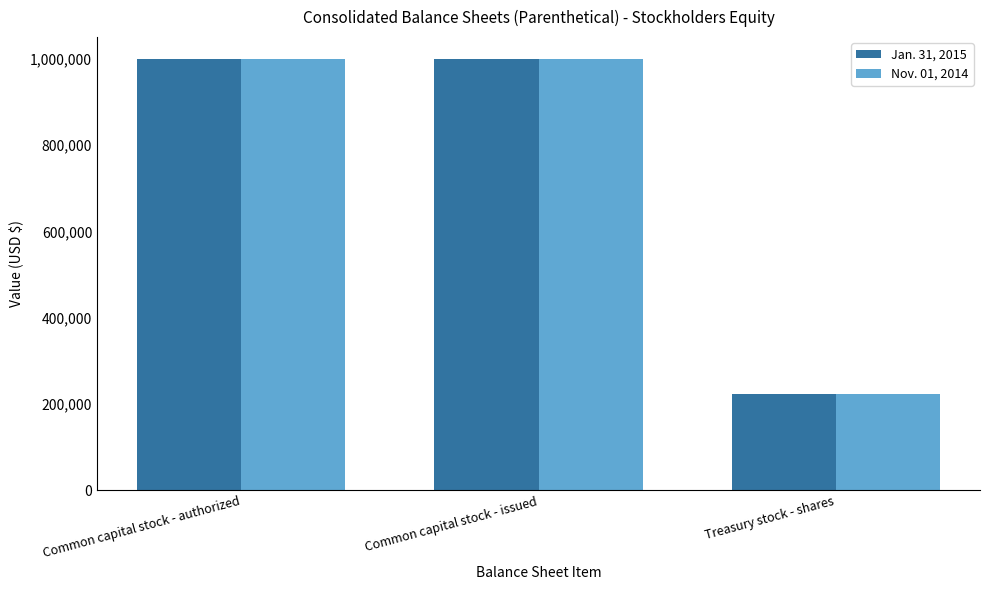

What is the sum of the Nov. 01, 2014 values at Common capital stock - issued and Common capital stock - authorized?

2000000